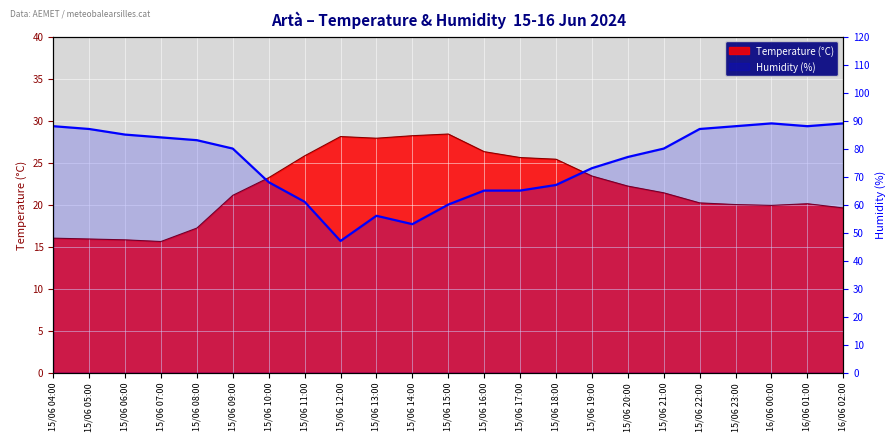

What is the greatest value displayed?

89